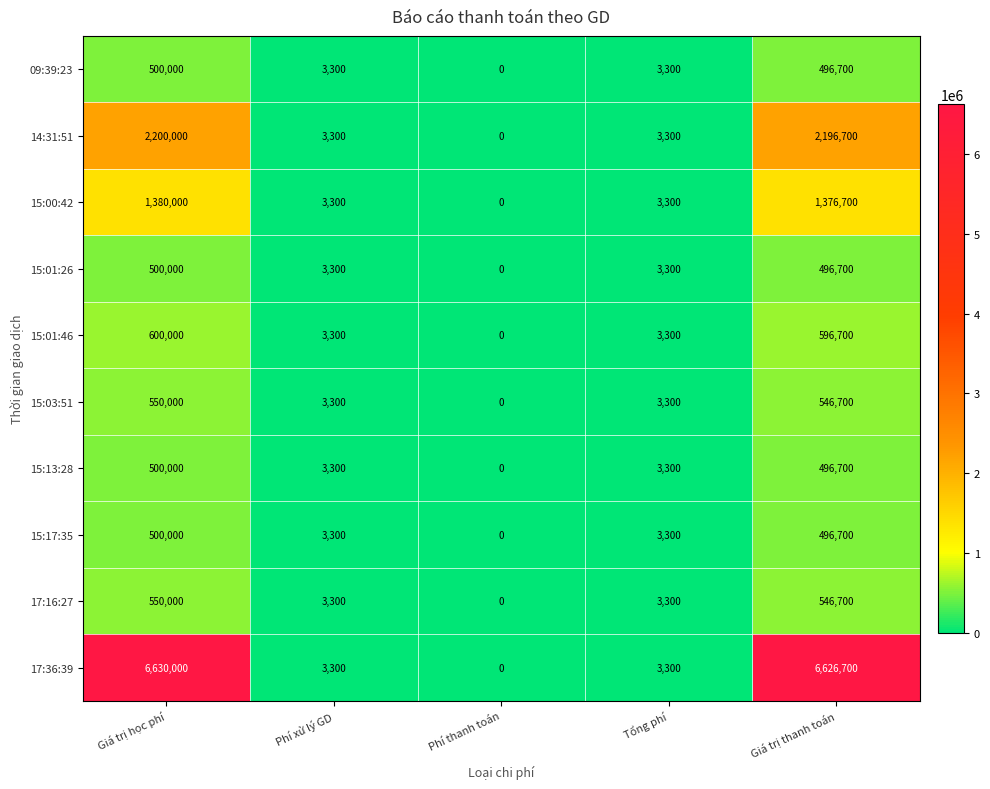

Is it true that 17:16:27 equals 355034 at Phí thanh toán?

False